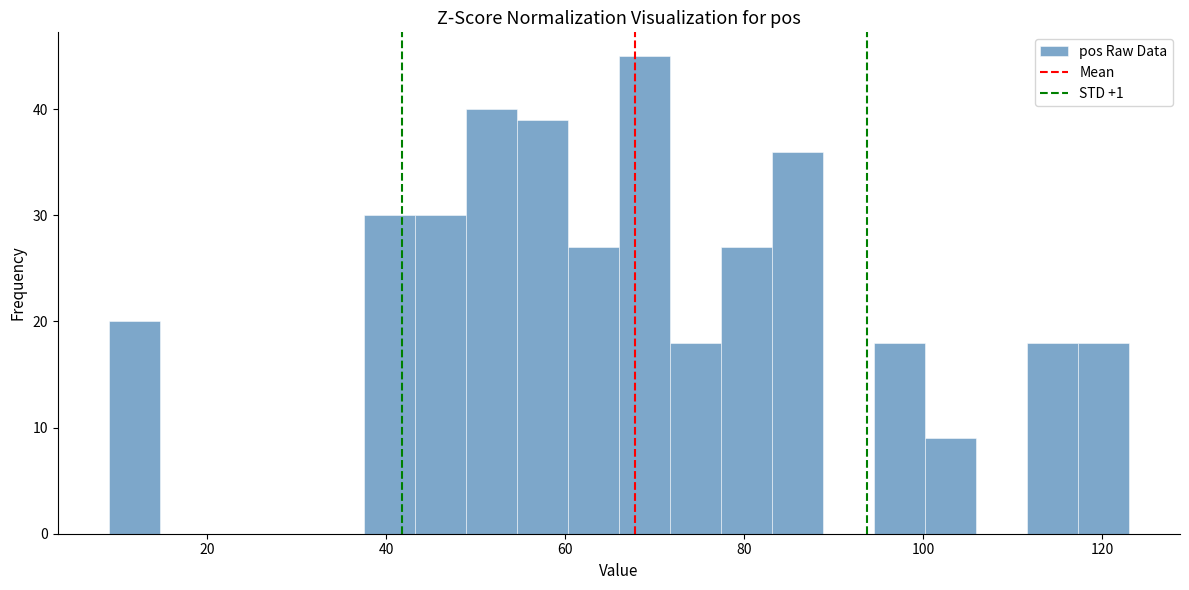

Around what value on the x-axis is the tallest bar? Give the approximate position of its centre, as read against the axis.

68